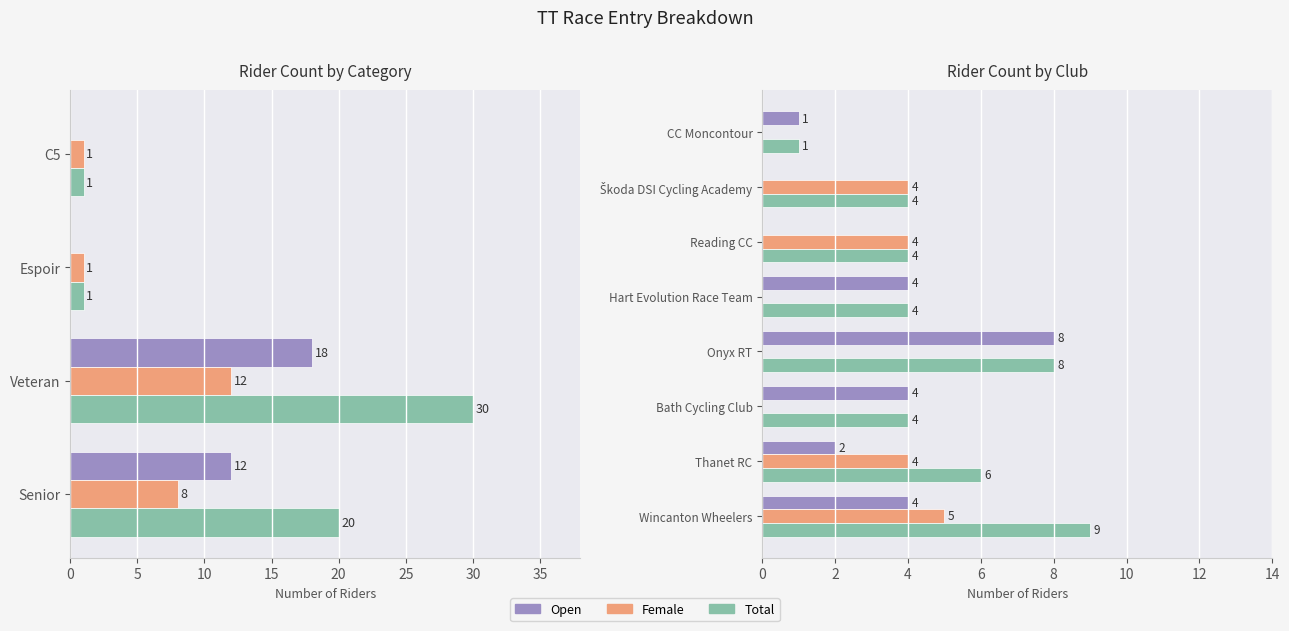

How many data points does each series have?

8